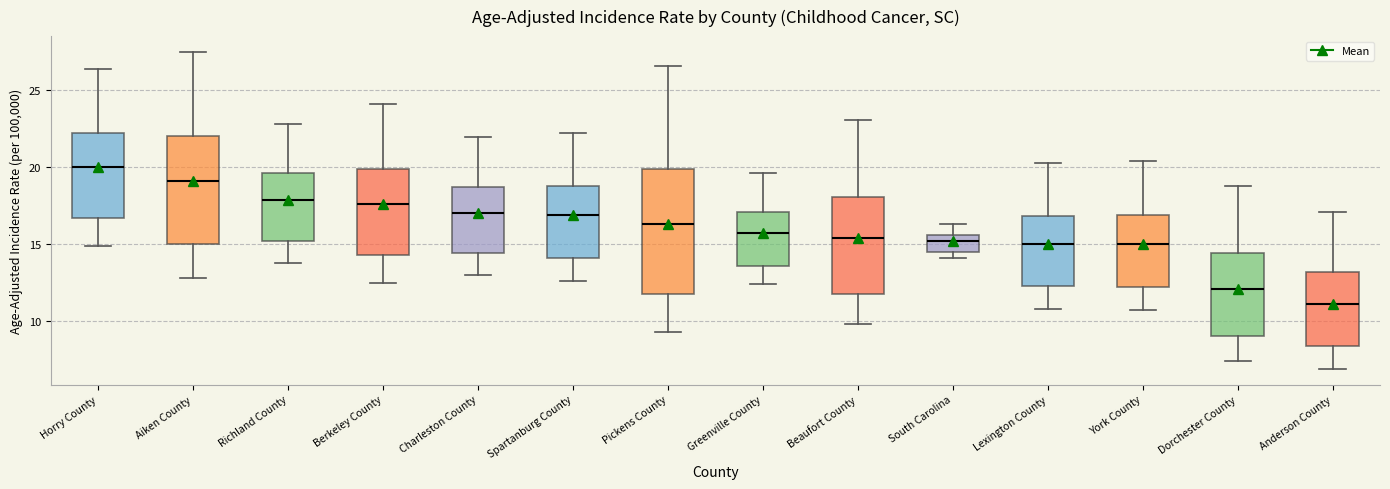

Which box has the highest median line?

Horry County